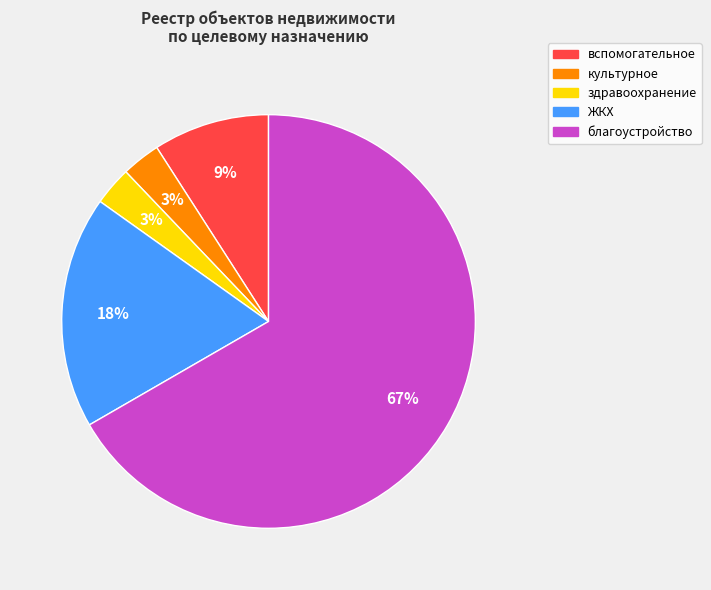

True or false: здравоохранение accounts for 3% of the total.

True